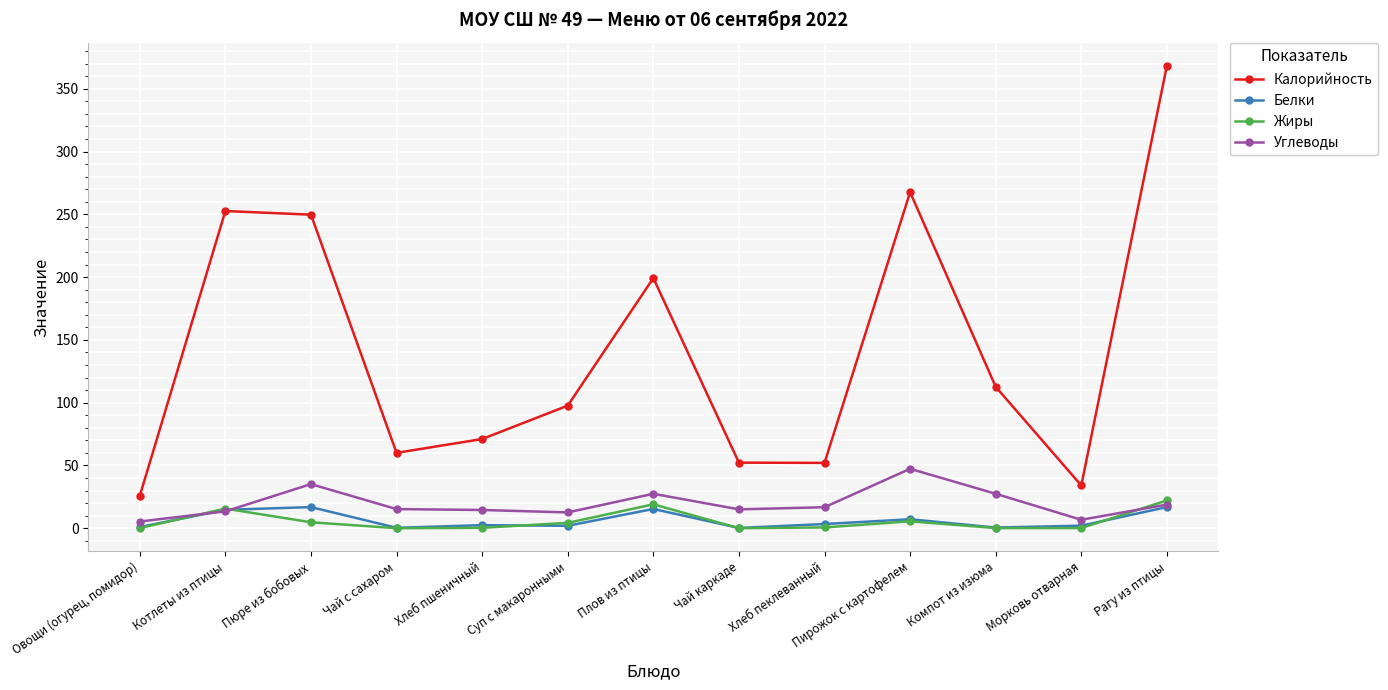

True or false: Калорийность and Углеводы cross at least once.

False